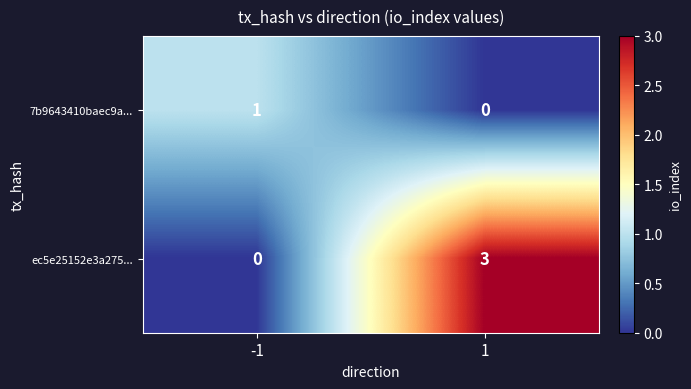

Count the number of categories in the chart.

2